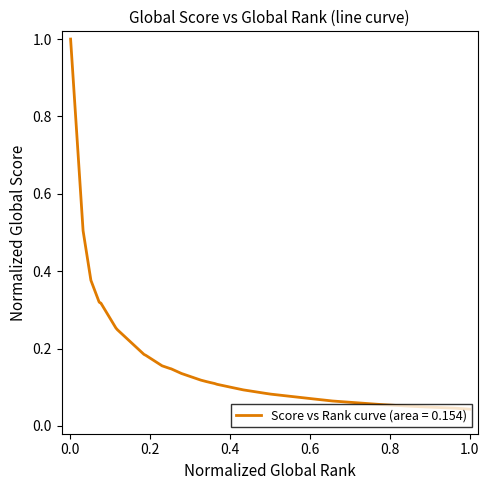

What is the maximum value shown in the chart?

1.0